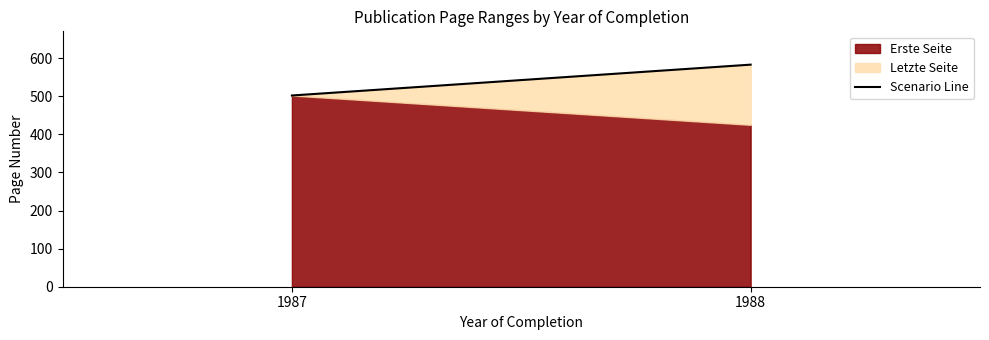

Is it true that the value at 1987 is 216?

False